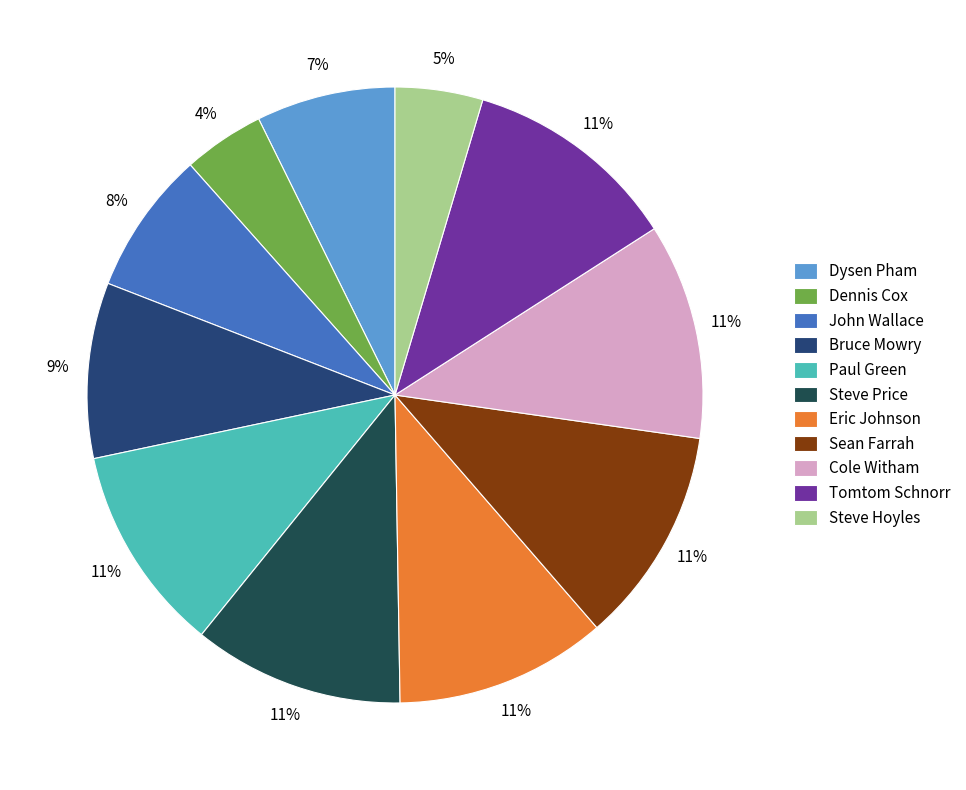

Which has a higher value, Bruce Mowry or Dysen Pham?

Bruce Mowry